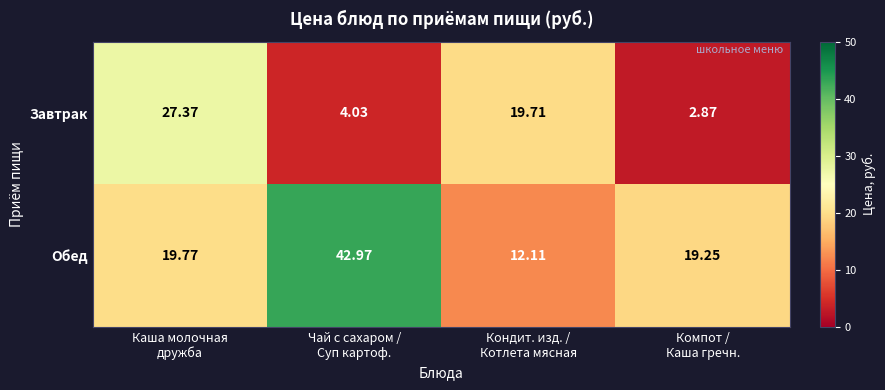

At which category is the sum across all series the highest?

Каша молочная
дружба